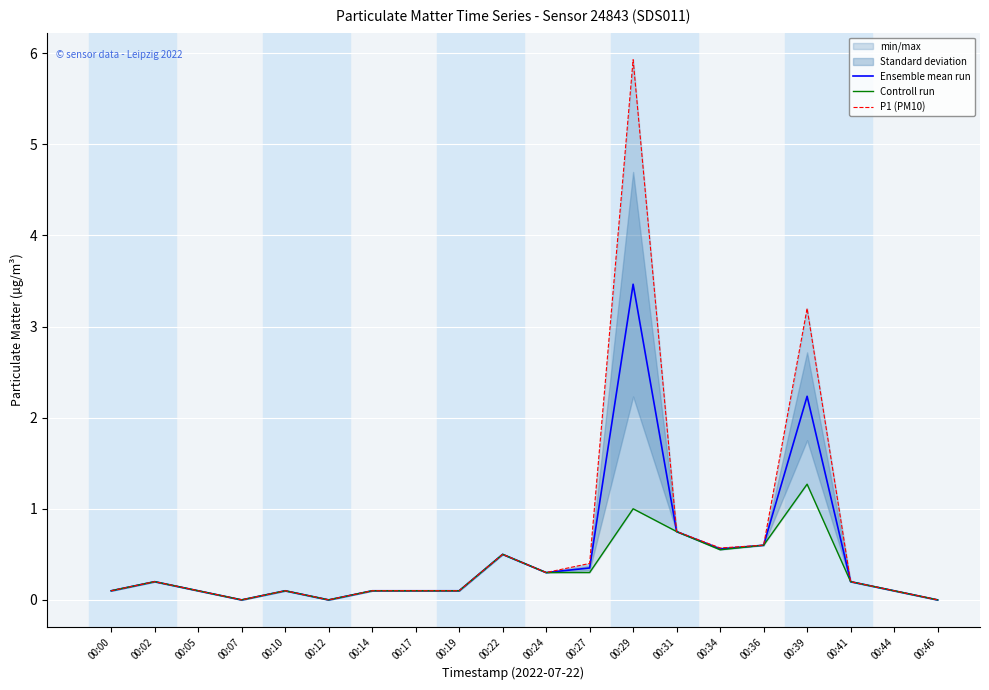

Reading left to right, extract all data points from this chart.

Ensemble mean run: 0.1	0.2	0.1	0.0	0.1	0.0	0.1	0.1	0.1	0.5	0.3	0.3	3.5	0.8	0.6	0.6	2.2	0.2	0.1	0.0
Controll run: 0.1	0.2	0.1	0.0	0.1	0.0	0.1	0.1	0.1	0.5	0.3	0.3	1.0	0.8	0.6	0.6	1.3	0.2	0.1	0.0
P1 (PM10): 0.1	0.2	0.1	0.0	0.1	0.0	0.1	0.1	0.1	0.5	0.3	0.4	5.9	0.8	0.6	0.6	3.2	0.2	0.1	0.0